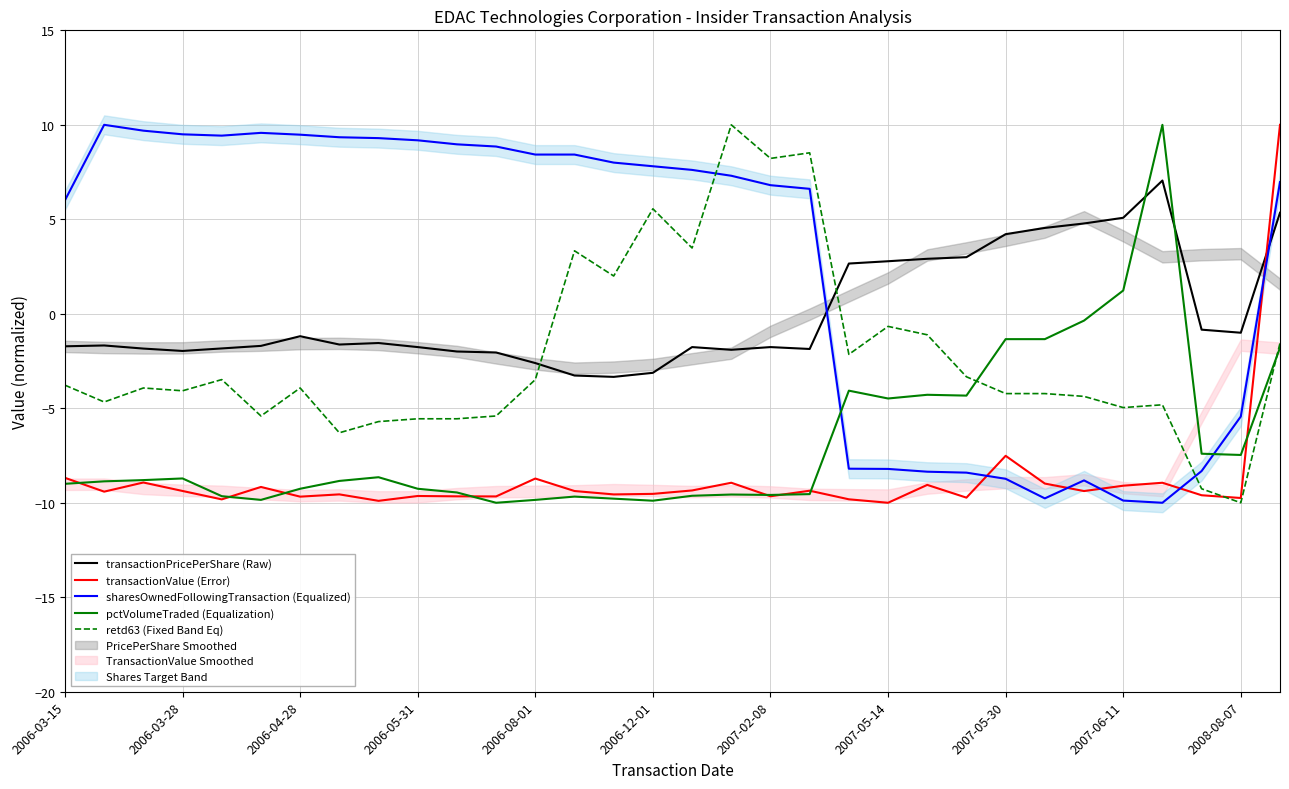

How many data points in transactionPricePerShare (Raw) are above -1?

11